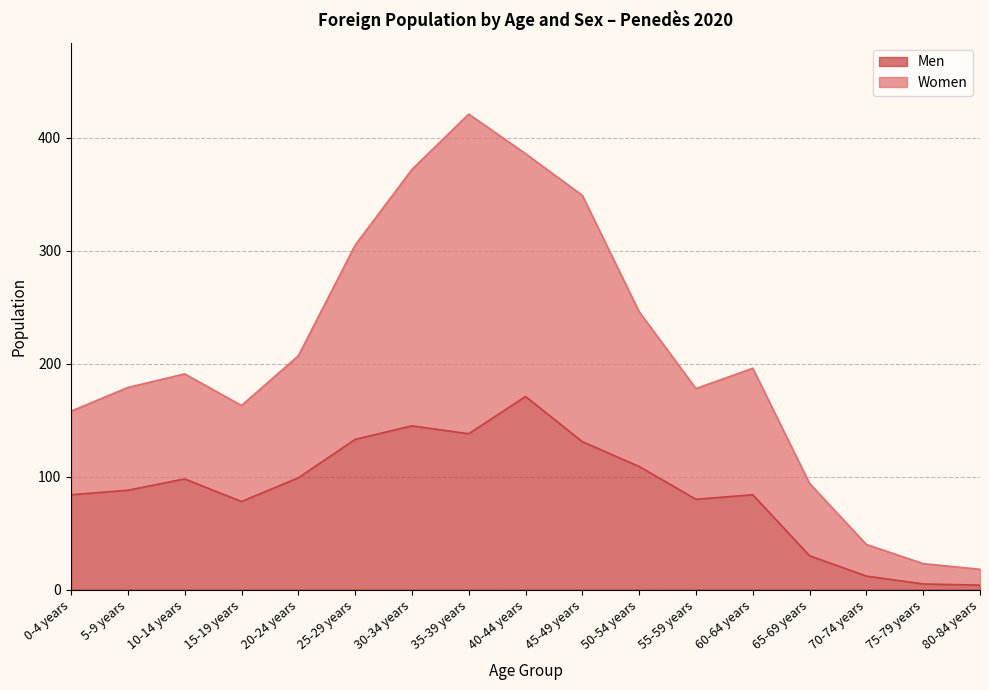

What is the average value of the Women series?

207